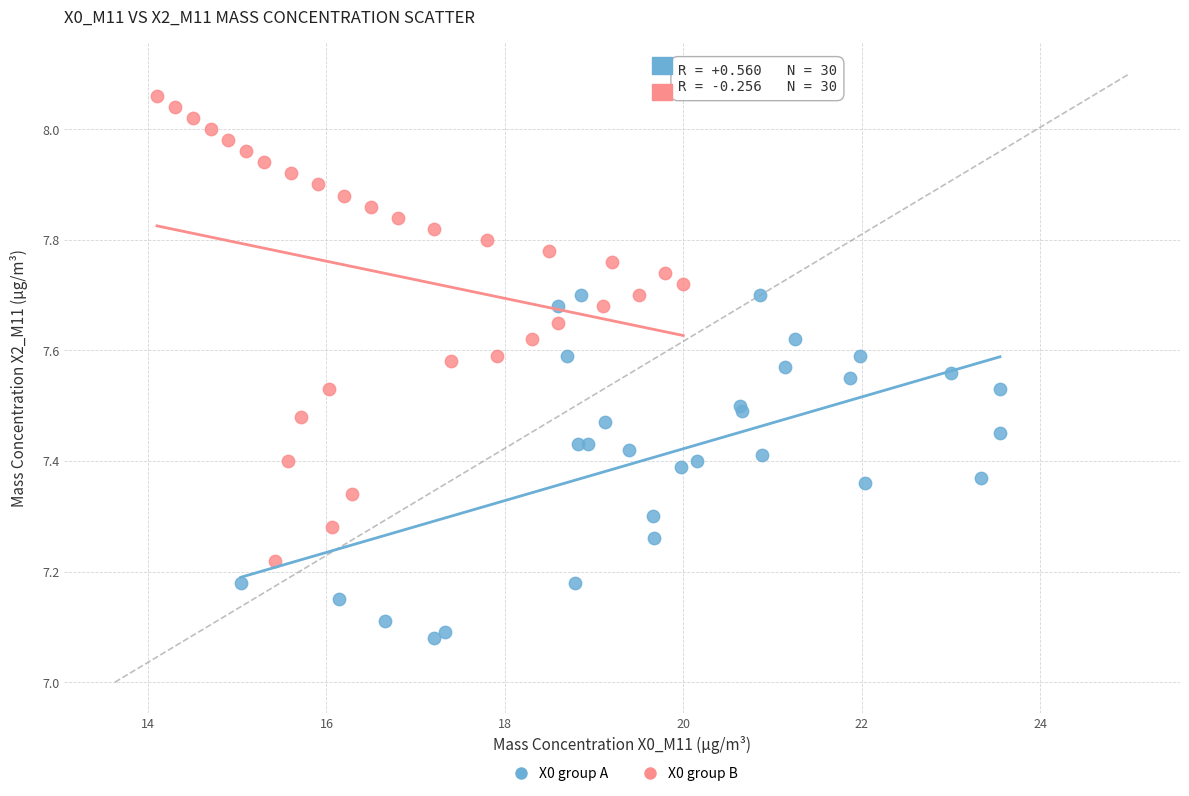

What are all the series names shown in the legend?

X0 group A, X0 group B